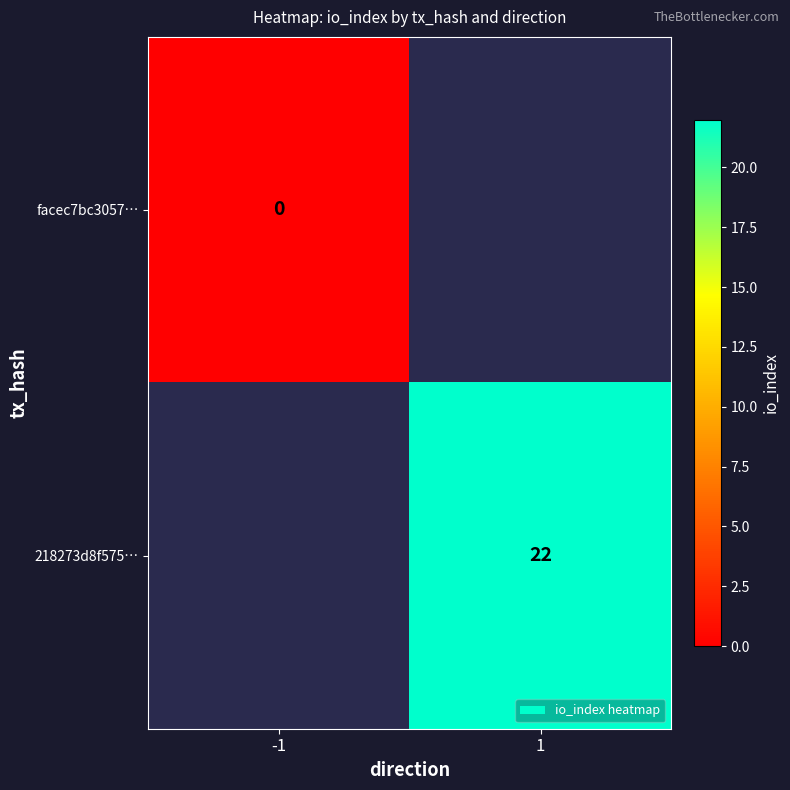

The 218273d8f575… series shows 29 at 1. True or false?

False